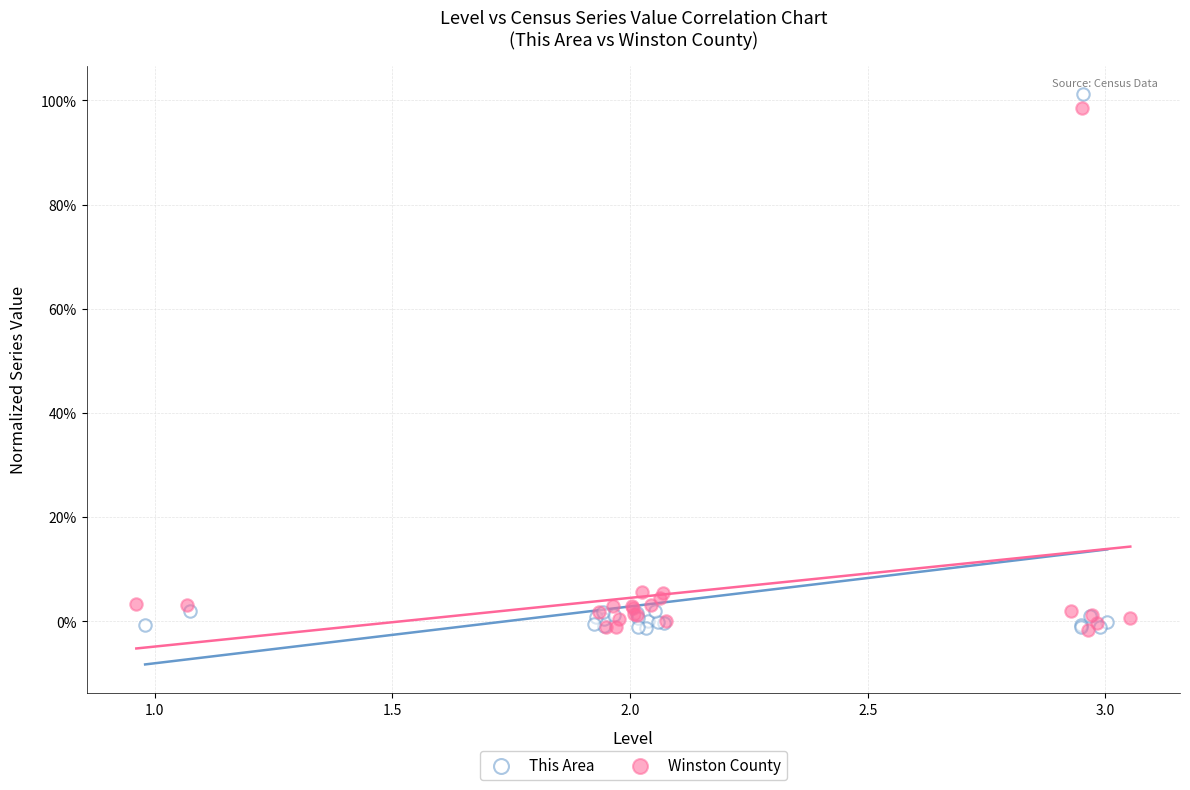

What are all the series names shown in the legend?

This Area, Winston County